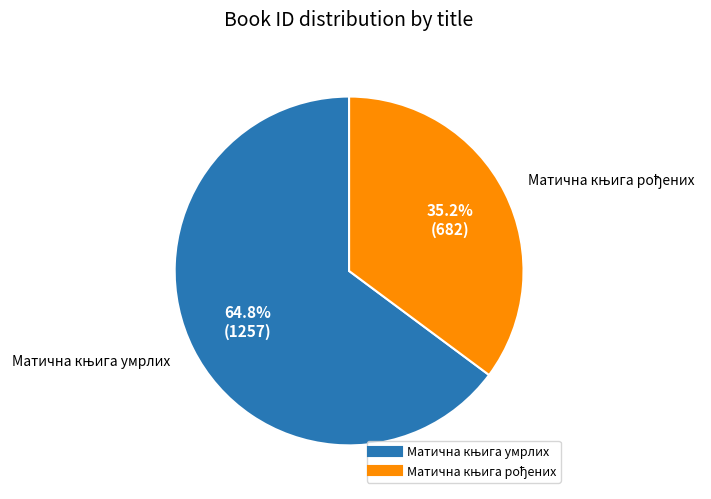

Count the number of slices in the pie.

2